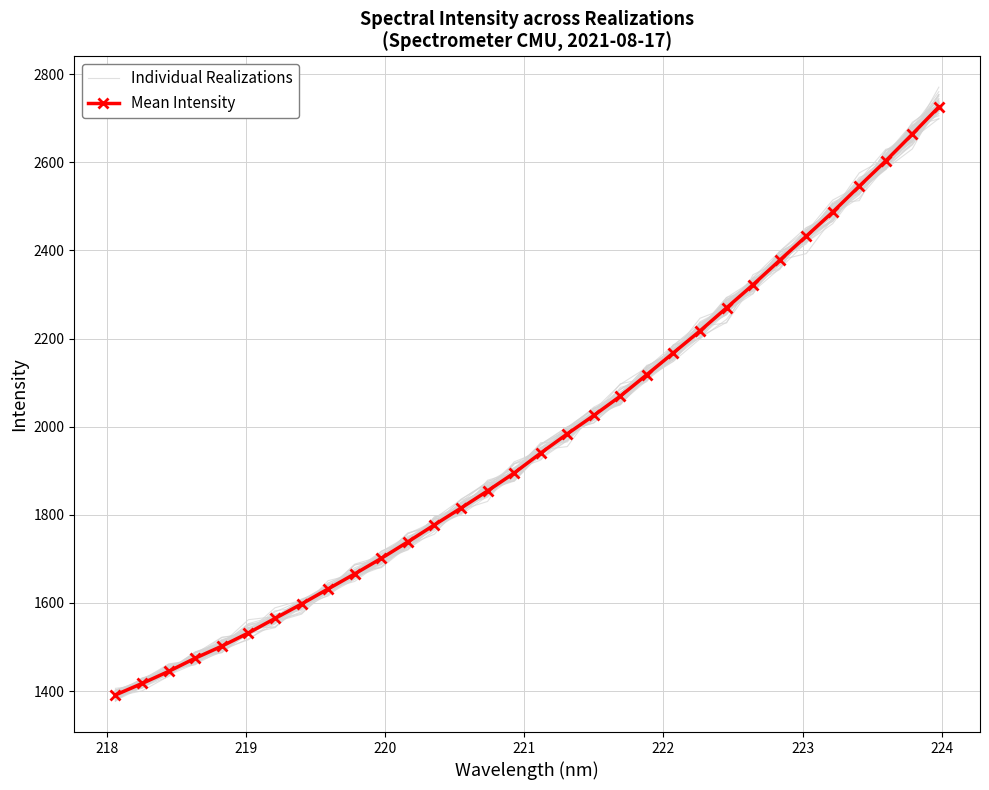

What is the difference between the second highest and second lowest values in the Mean Intensity series?

1246.6